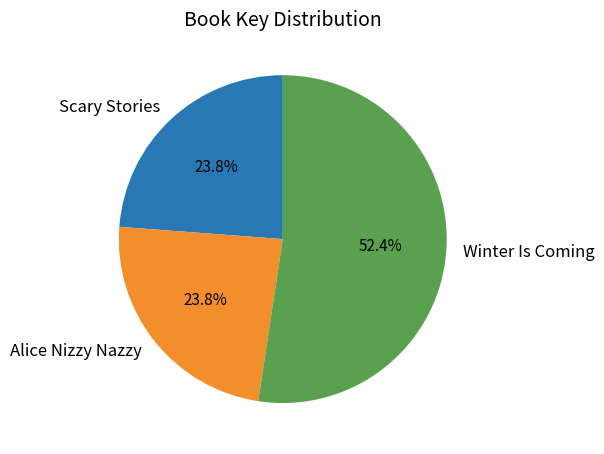

What is the largest slice in the pie chart?

Winter Is Coming